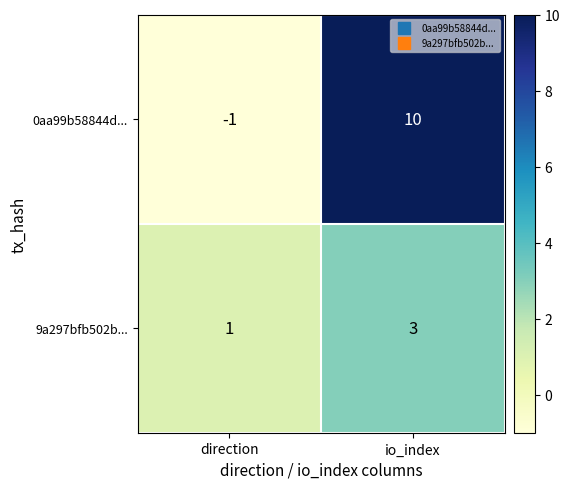

How many series are shown in this chart?

2